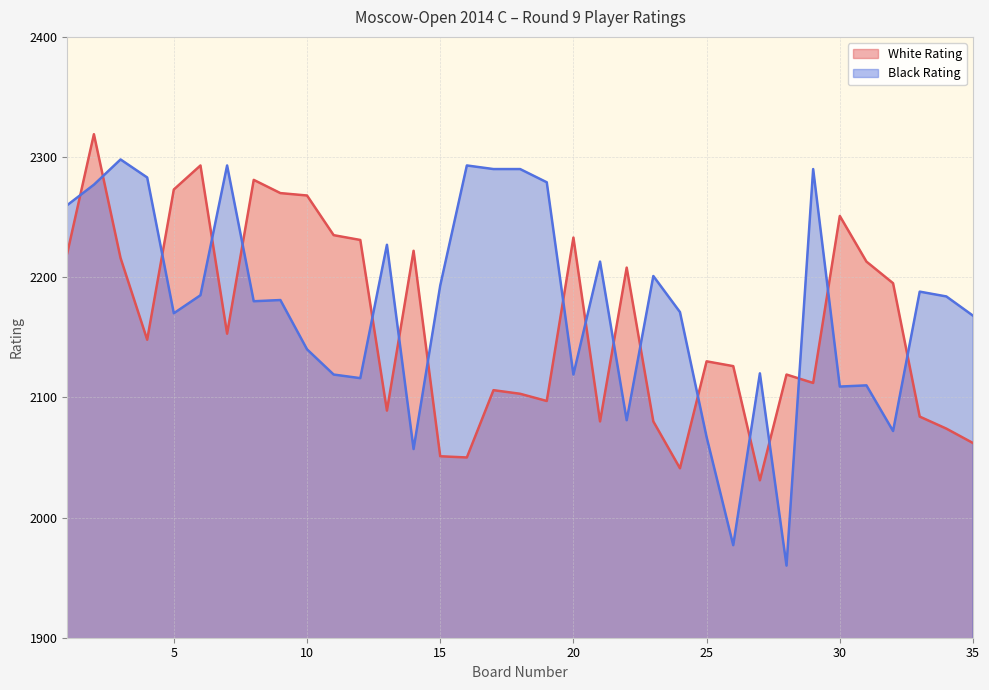

Reading right to left, transcribe all the data shown in this chart.

White Rating: 35=2062	34=2074	33=2084	32=2195	31=2213	30=2251	29=2112	28=2119	27=2031	26=2126	25=2130	24=2041	23=2080	22=2208	21=2080	20=2233	19=2097	18=2103	17=2106	16=2050	15=2051	14=2222	13=2089	12=2231	11=2235	10=2268	9=2270	8=2281	7=2153	6=2293	5=2273	4=2148	3=2216	2=2319	1=2220
Black Rating: 35=2168	34=2184	33=2188	32=2072	31=2110	30=2109	29=2290	28=1960	27=2120	26=1977	25=2067	24=2171	23=2201	22=2081	21=2213	20=2119	19=2279	18=2290	17=2290	16=2293	15=2193	14=2057	13=2227	12=2116	11=2119	10=2140	9=2181	8=2180	7=2293	6=2185	5=2170	4=2283	3=2298	2=2277	1=2260